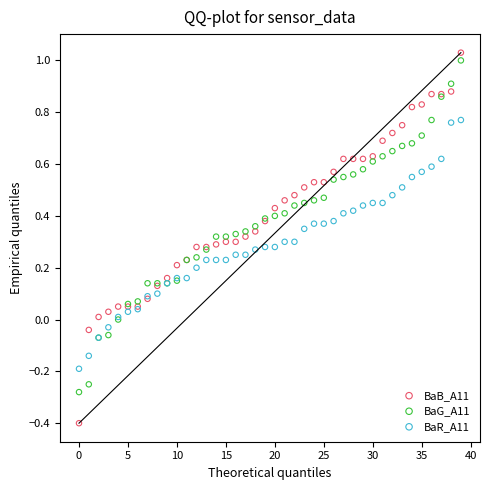

Which series has the widest spread of Y values?

BaB_A11